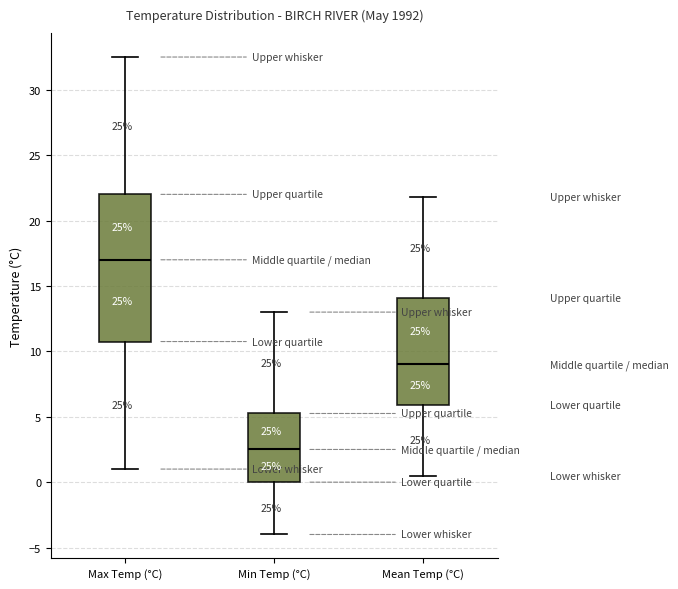

Reading left to right, read every box against the y-axis: the position of its median line, the range the box covers, and the ends of its whiskers. The values are not printed on the chart, so give them approximately, as read against the axis.

Max Temp (°C): median 17.0, box 11.0 to 22.0, whiskers 1.0 to 32.5
Min Temp (°C): median 2.5, box 0.0 to 5.5, whiskers -4.0 to 13.0
Mean Temp (°C): median 9.0, box 6.0 to 14.0, whiskers 0.5 to 22.0